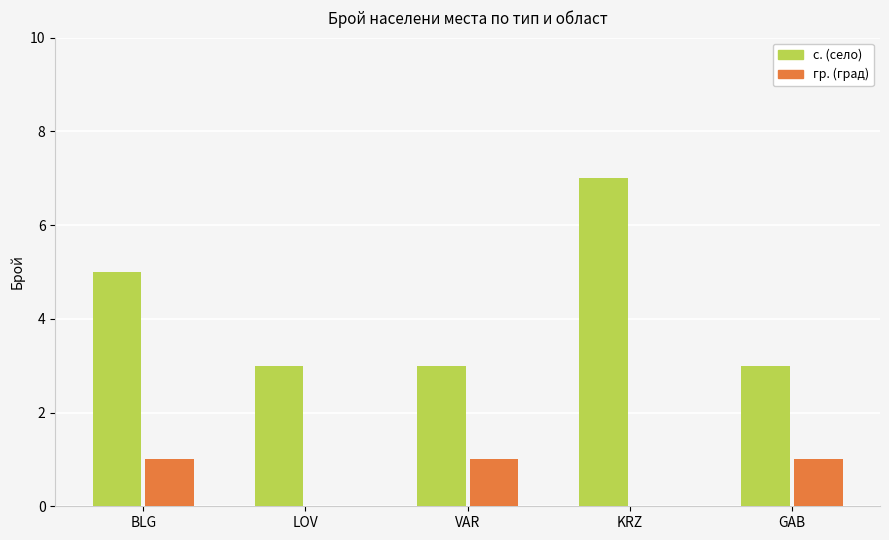

At which category is the sum across all series the highest?

KRZ